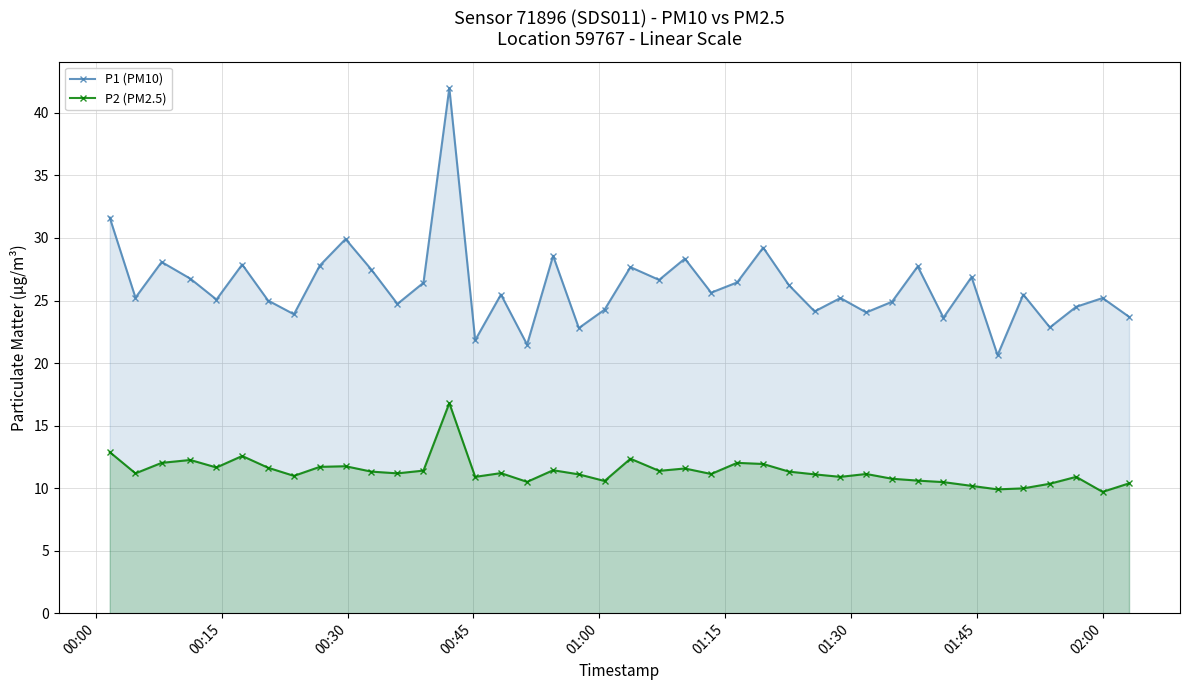

Rank the series by their average value, from lowest to highest.

P2 (PM2.5), P1 (PM10)